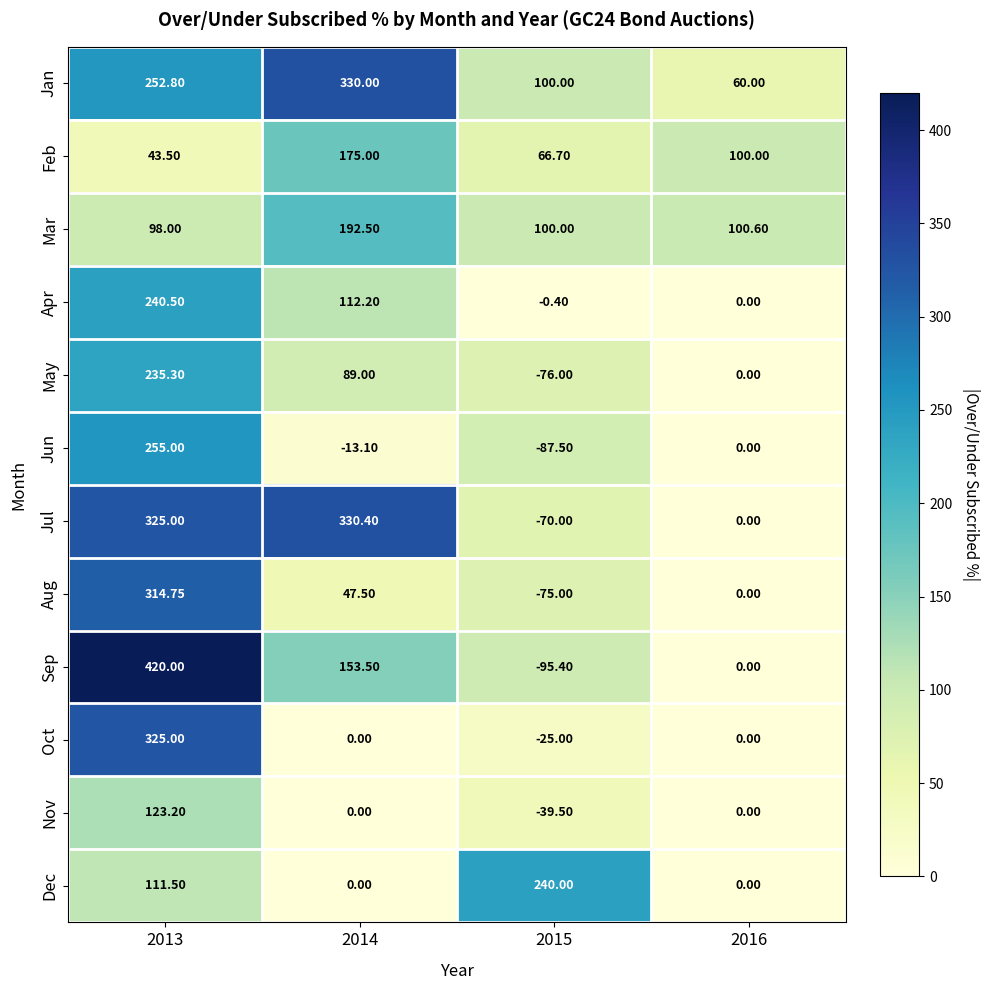

Which series has the largest total across all categories?

Jan